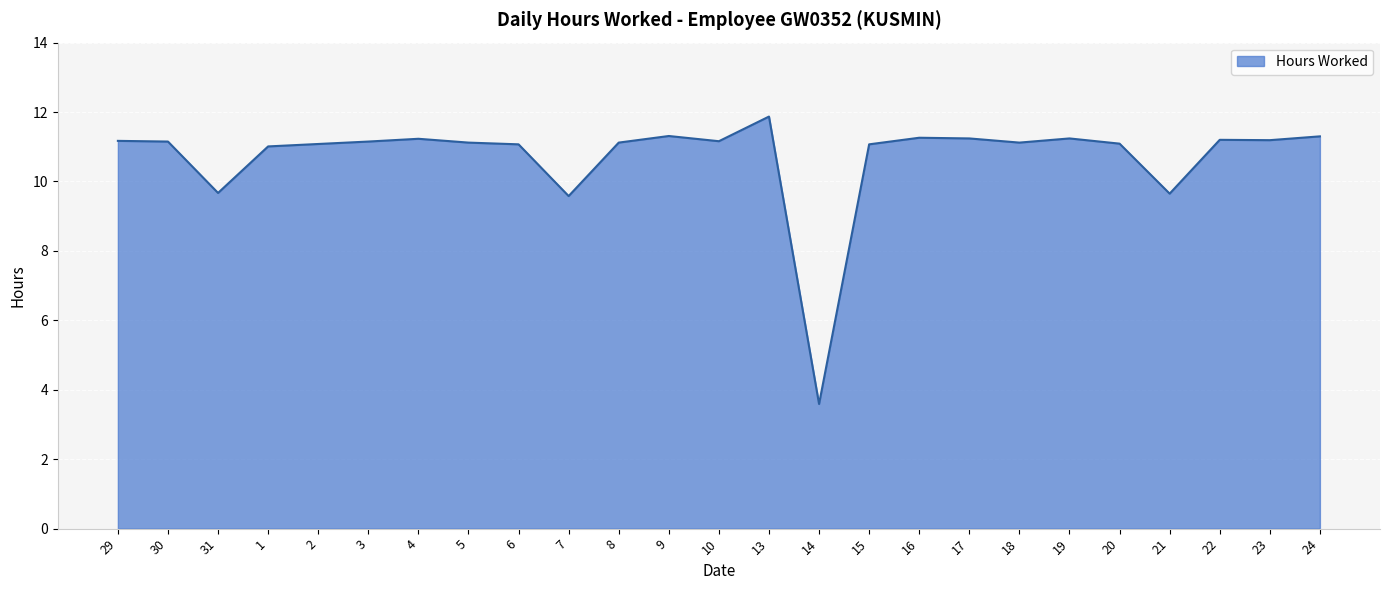

What is the ratio of the value at 10 to the value at 21?

1.2